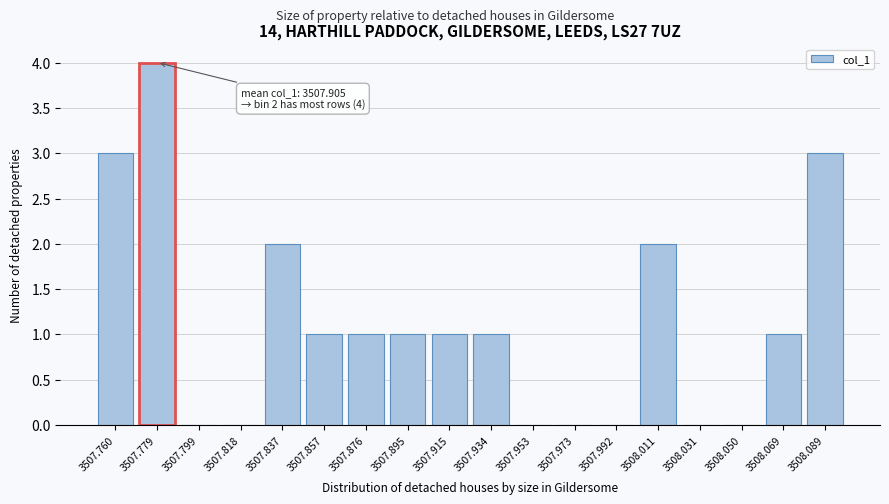

Reading left to right, what are all the values shown in this chart?

3507.760=3	3507.779=4	3507.799=0	3507.818=0	3507.837=2	3507.857=1	3507.876=1	3507.895=1	3507.915=1	3507.934=1	3507.953=0	3507.973=0	3507.992=0	3508.011=2	3508.031=0	3508.050=0	3508.069=1	3508.089=3